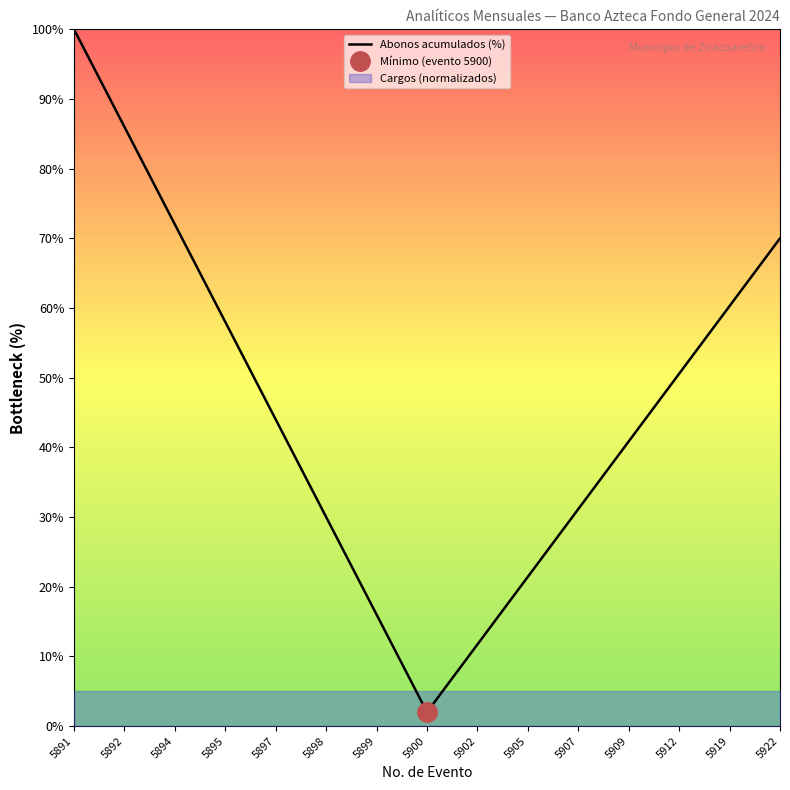

How many data points are less than 44?

7